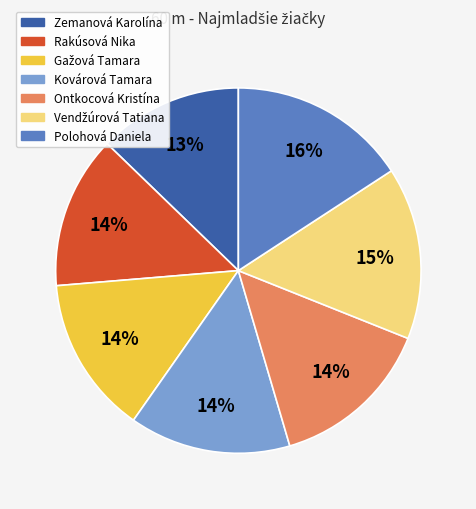

Does any single category account for the majority?

No